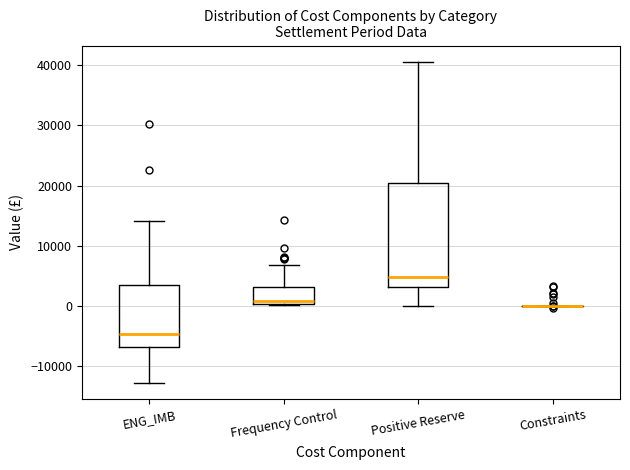

Comparing the boxes themselves (not the whiskers), which one is the tallest?

Positive Reserve